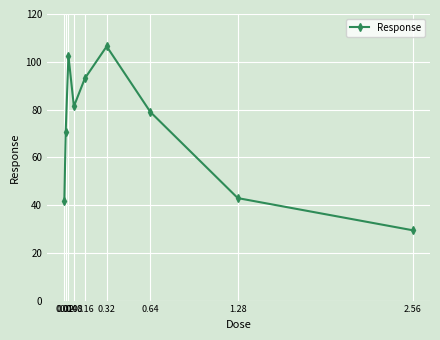

What position from the right is 0.02?

8